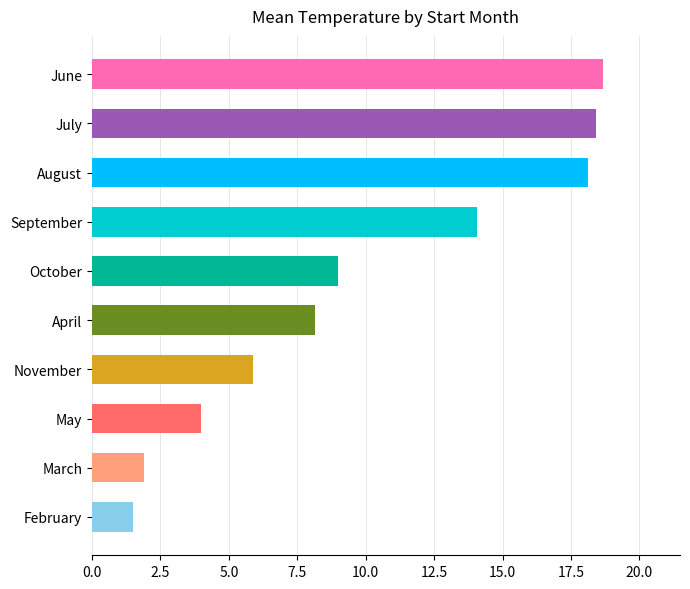

What is the difference between the second highest and second lowest values?

16.5